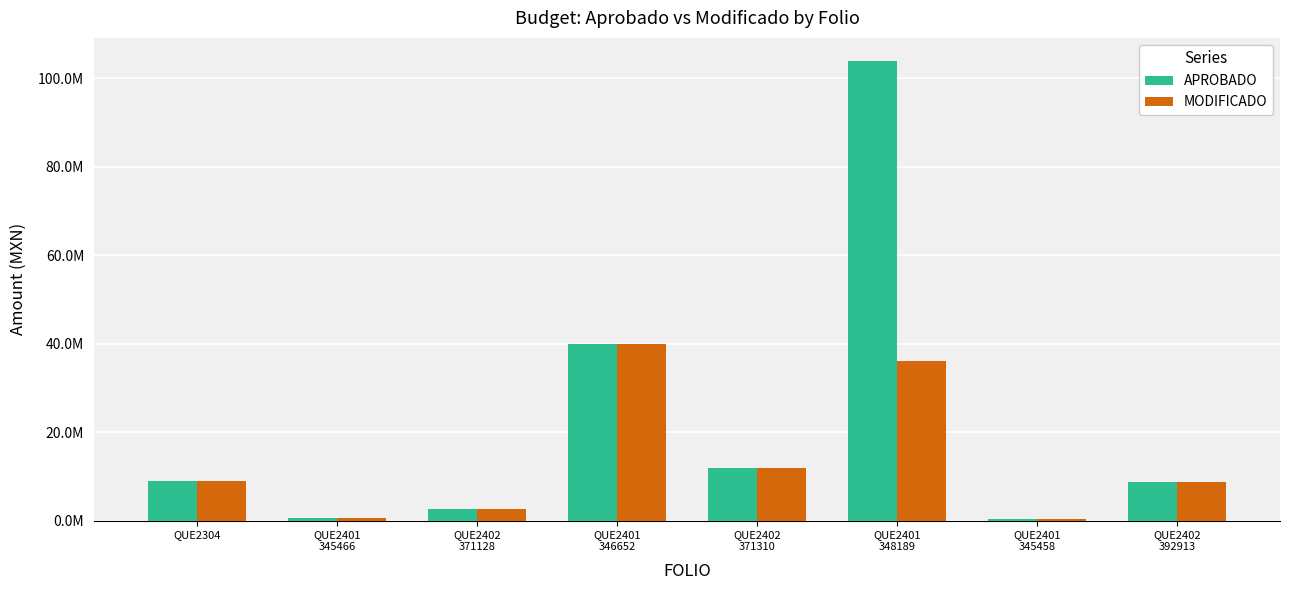

Is the value of APROBADO at QUE2402
371128 greater than the value of MODIFICADO at QUE2402
371128?

No